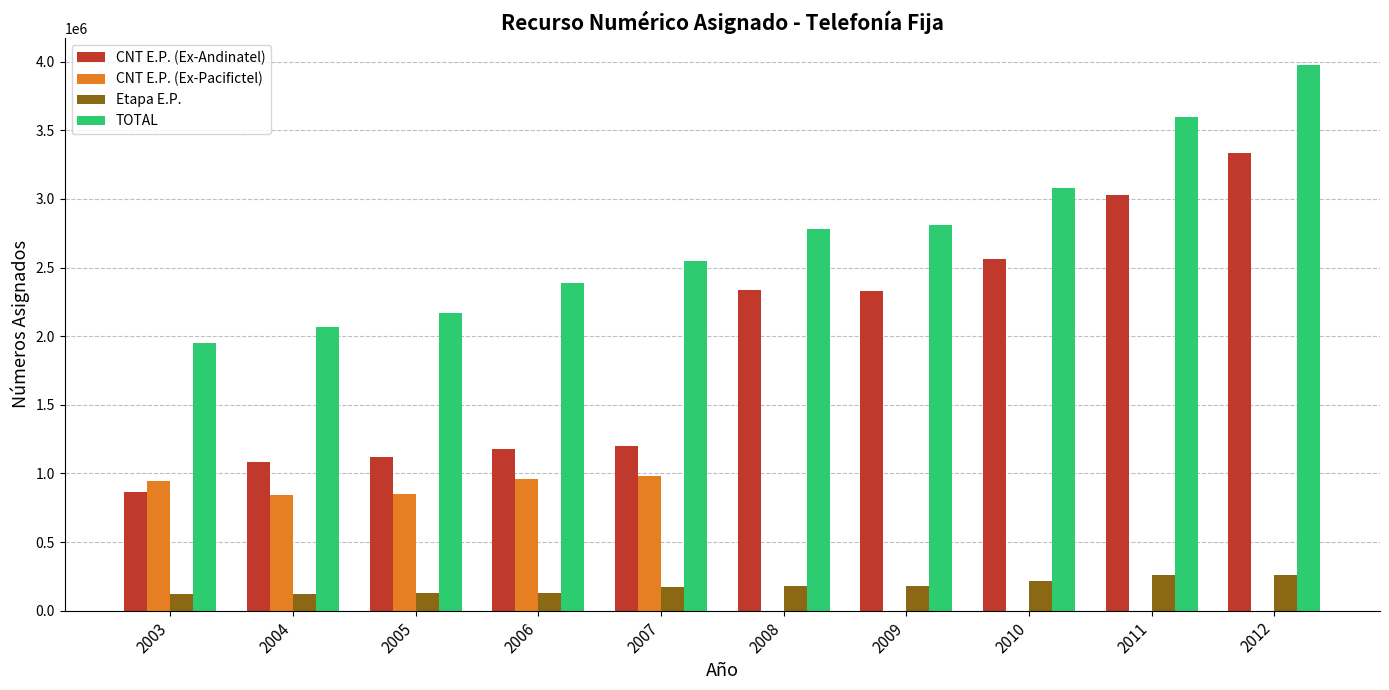

Is it true that CNT E.P. (Ex-Pacifictel) equals 0 at 2010?

True